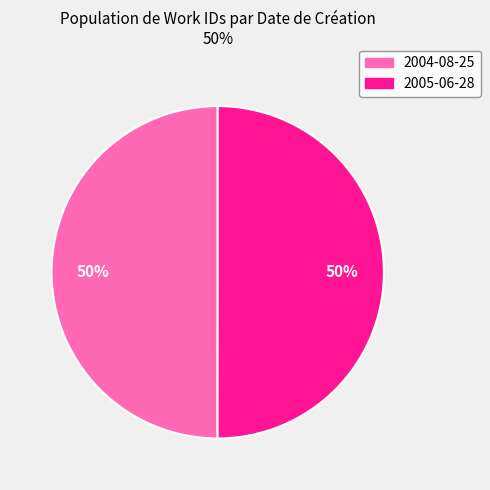

To the nearest percent, what is the combined percentage of 2005-06-28 and 2004-08-25?

100%